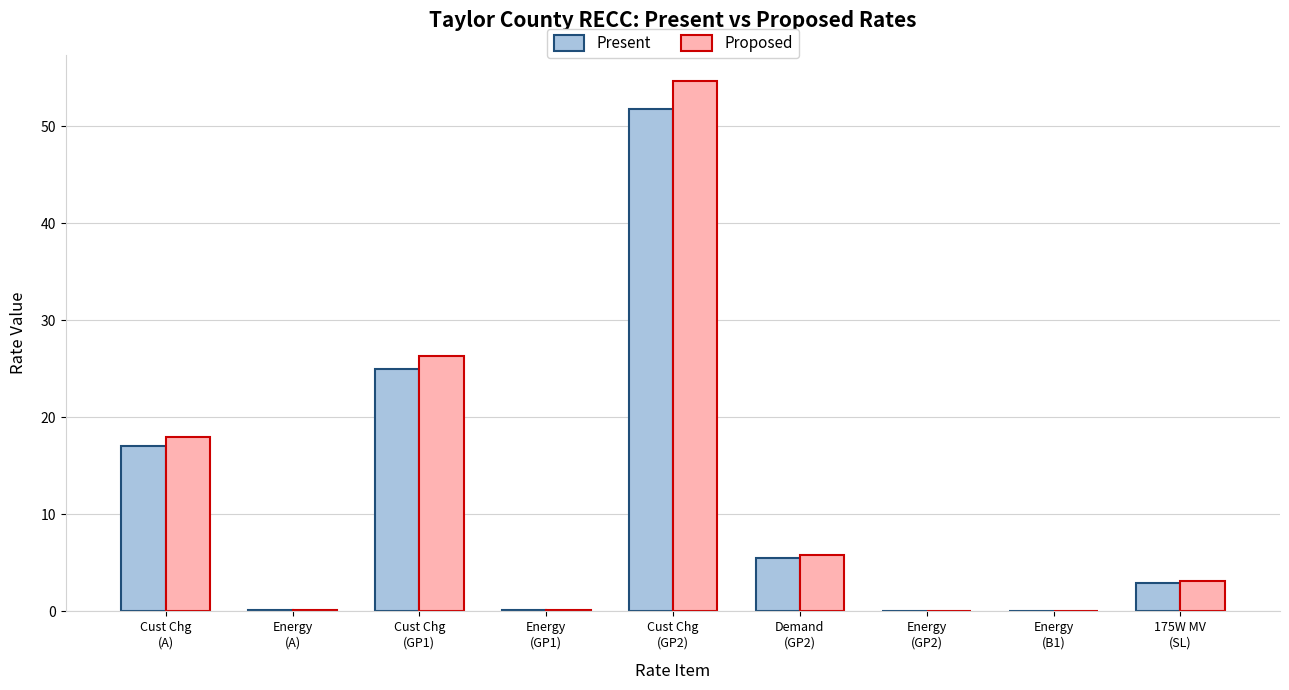

What is the sum of all Present values?

102.6